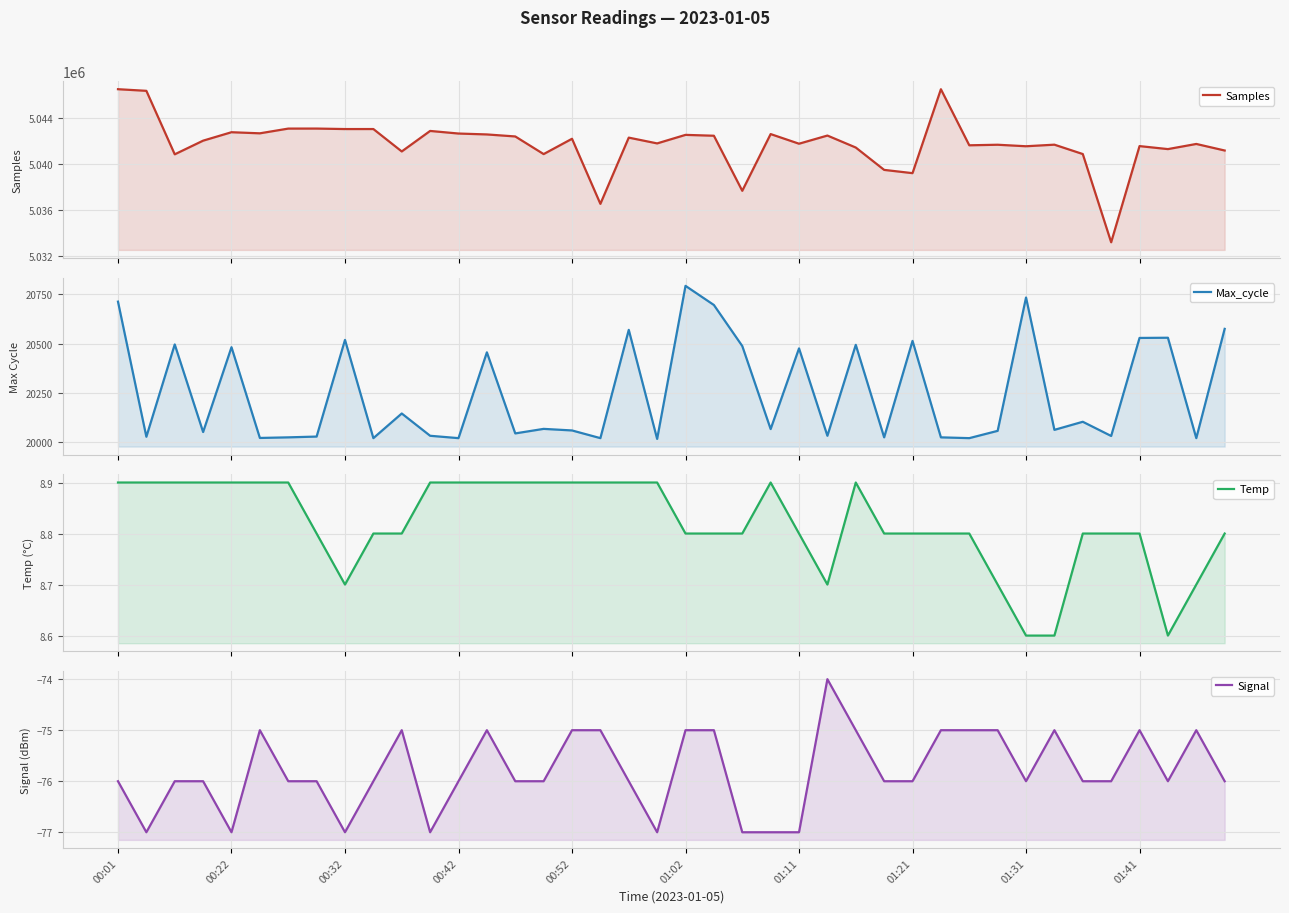

At how many categories does at least one series exceed 4963504?

40